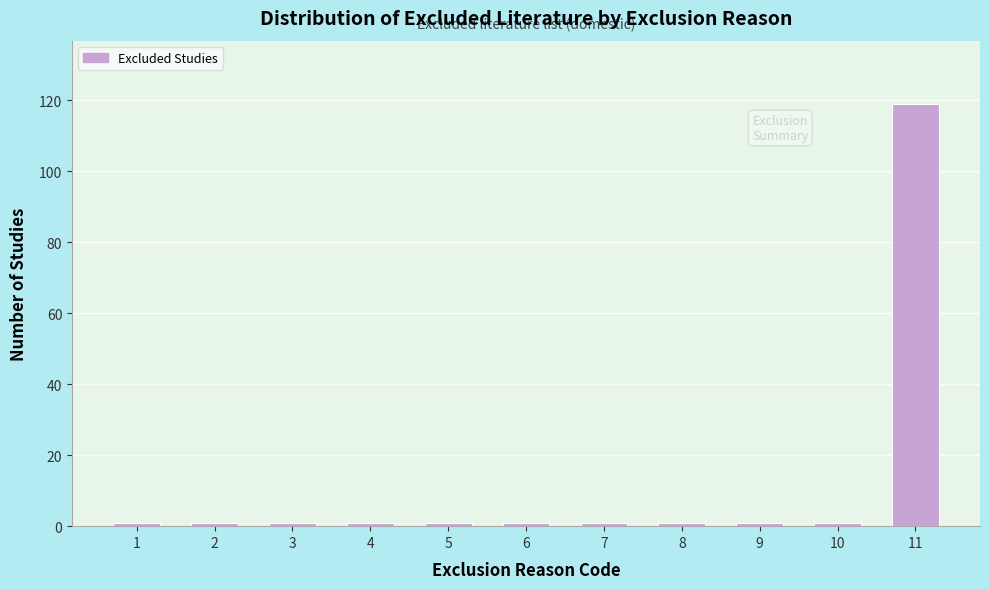

Reading left to right, list all the values displayed in this chart.

1=1	2=1	3=1	4=1	5=1	6=1	7=1	8=1	9=1	10=1	11=119